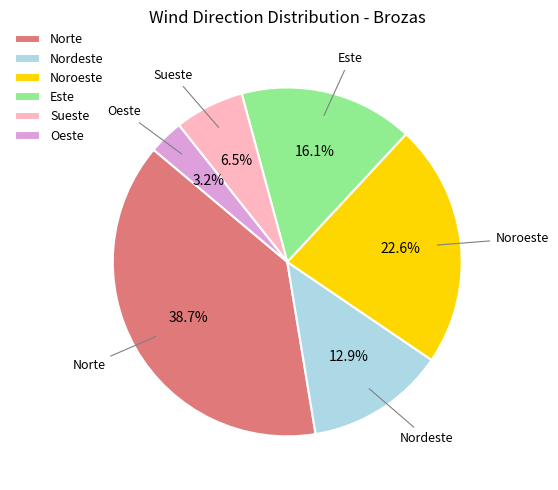

What is the largest slice in the pie chart?

Norte